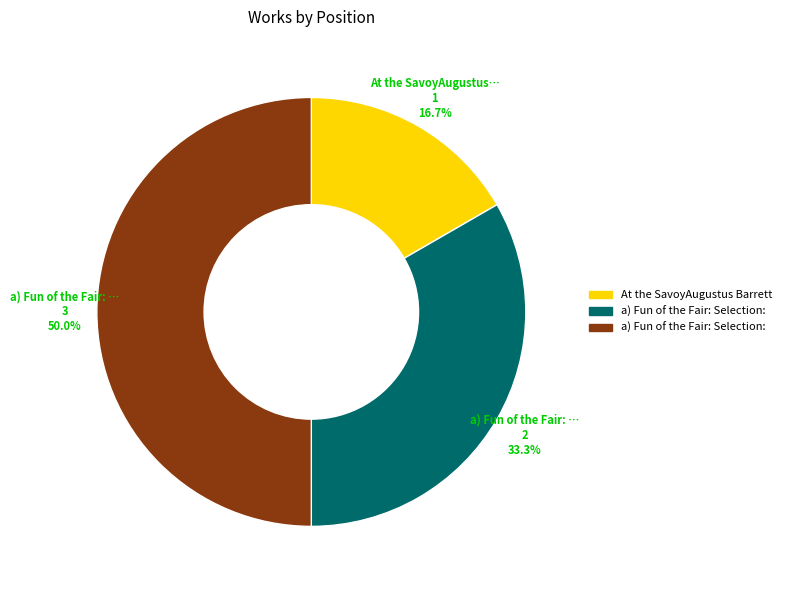

Count the number of slices in the pie.

3